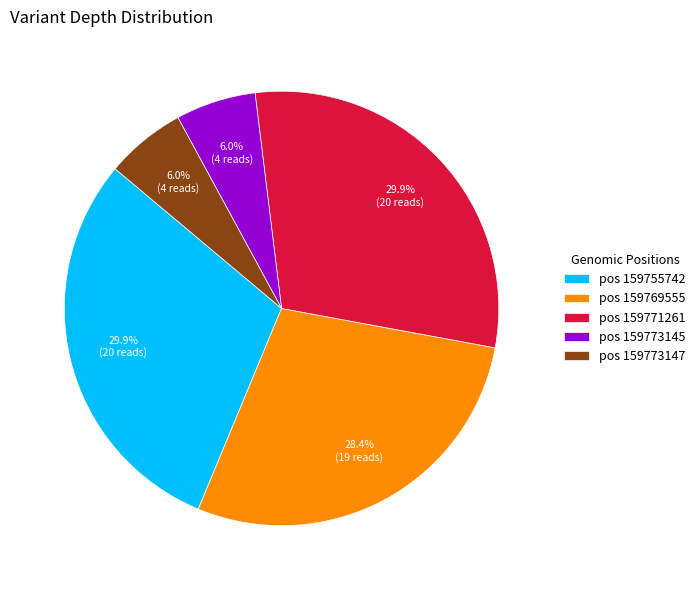

What percentage do pos 159773147 and pos 159769555 together represent?

34.3%